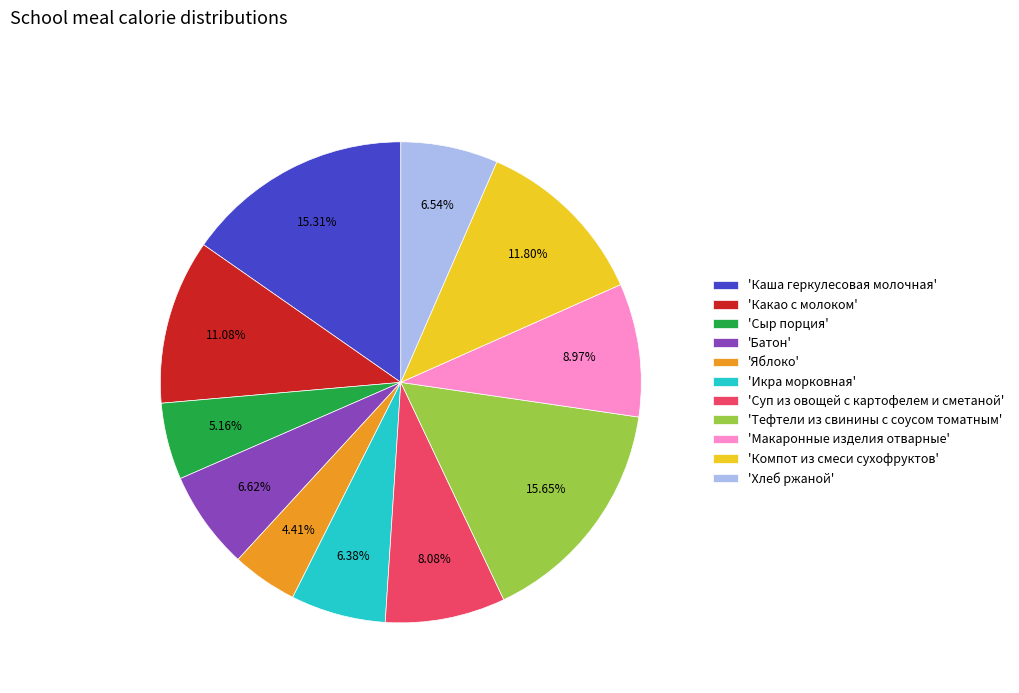

Is there a majority slice in this chart?

No